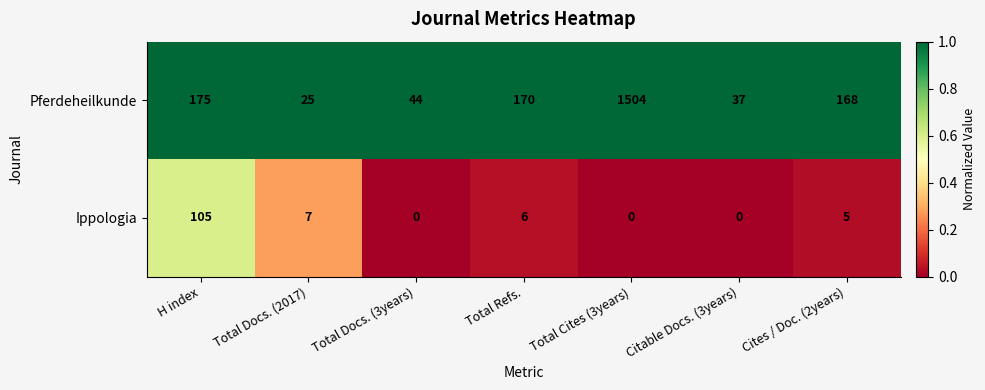

Between H index and Citable Docs. (3years), which series saw the biggest shift?

Pferdeheilkunde